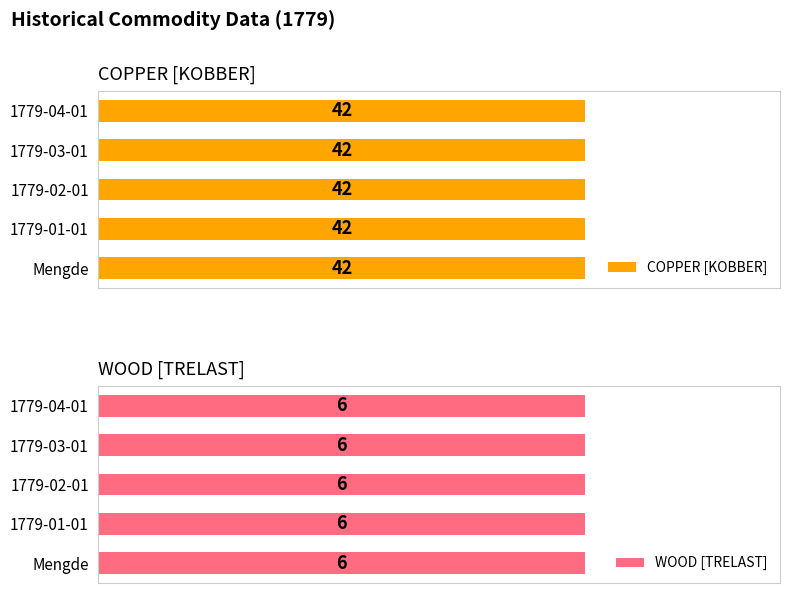

True or false: COPPER [KOBBER] has a value of 60 at 1779-01-01.

False